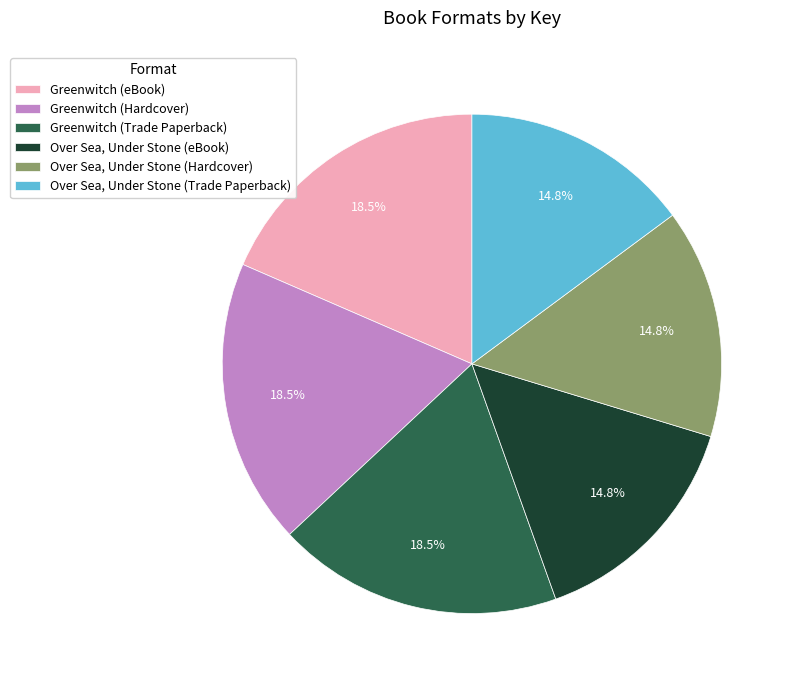

How many segments does this pie chart have?

6